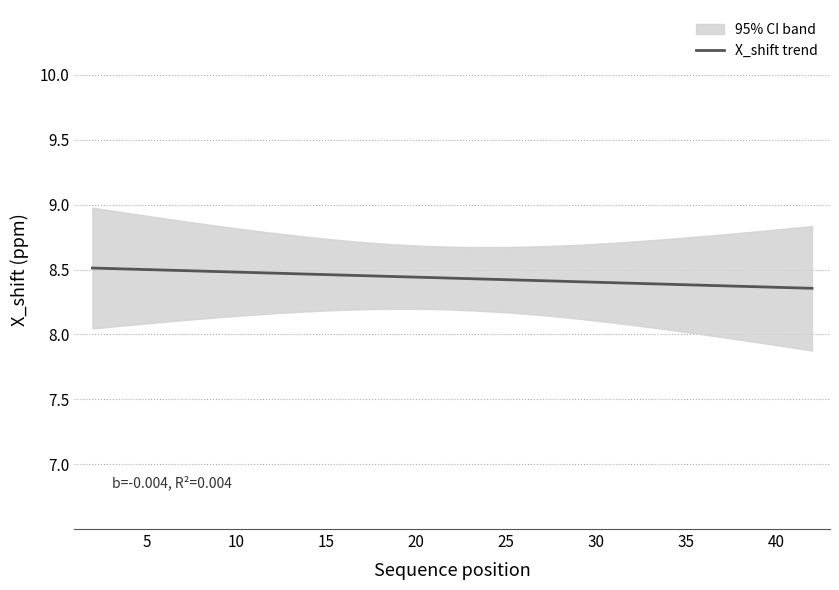

What is the greatest value displayed?

8.5